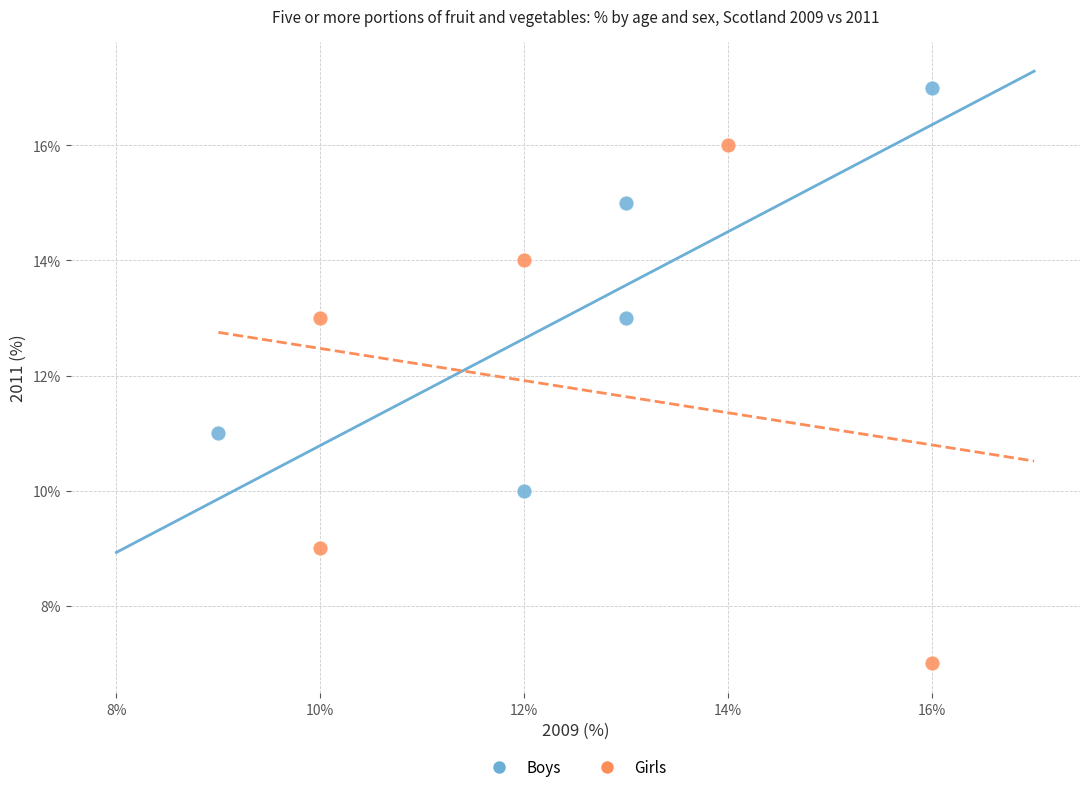

What are all the series names shown in the legend?

Boys, Girls